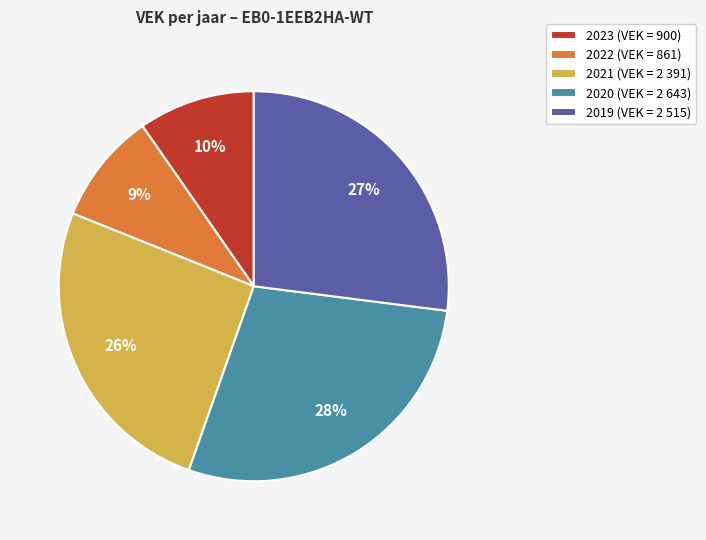

To the nearest percent, what percentage of the pie is 2021?

26%